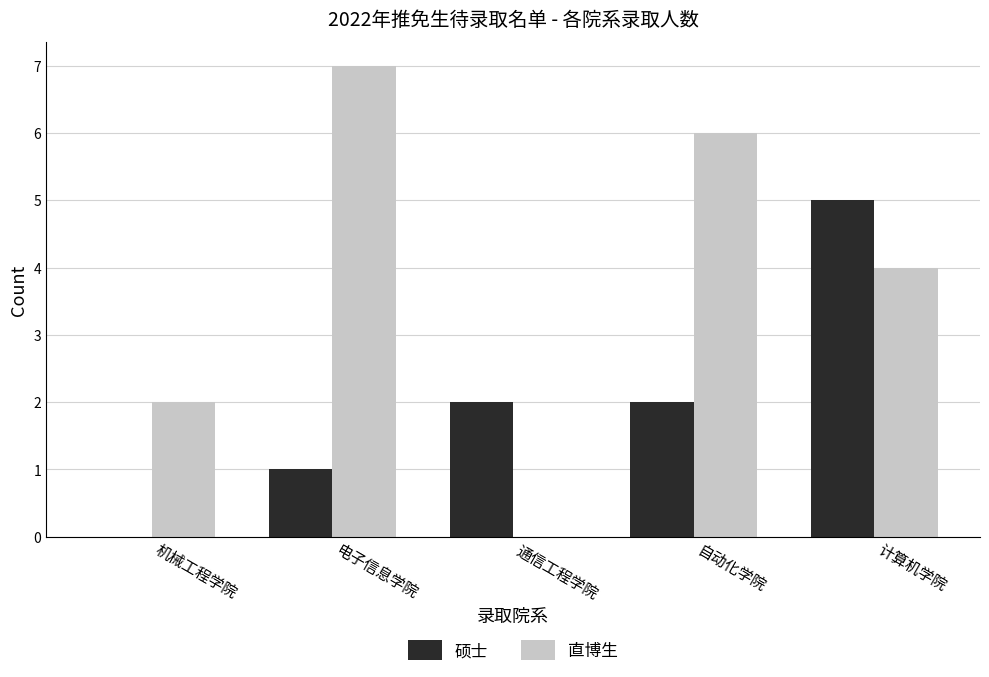

At which category is the sum across all series the highest?

计算机学院